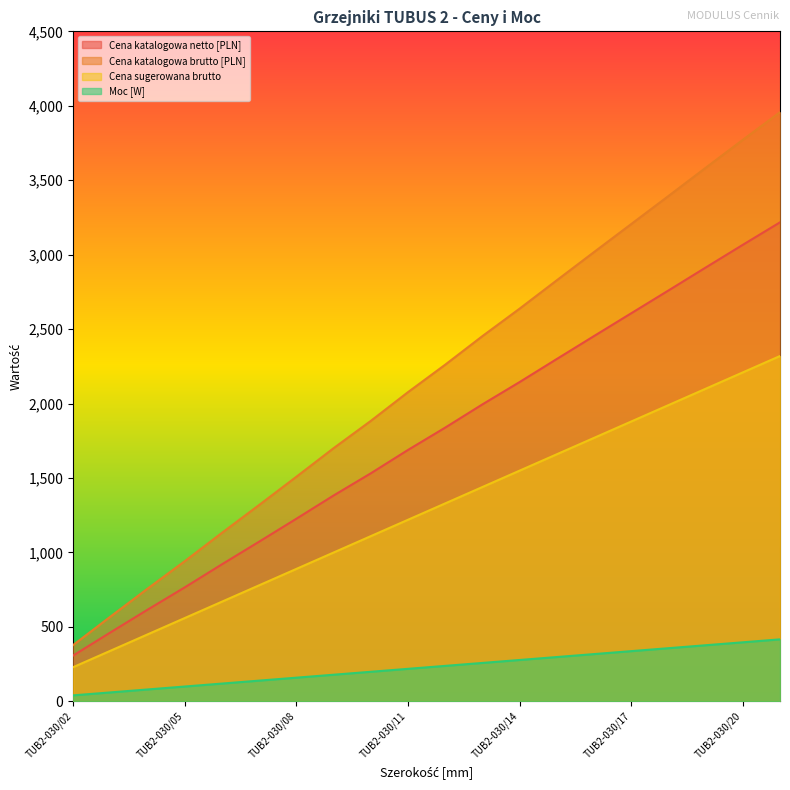

True or false: Cena sugerowana brutto and Cena katalogowa netto [PLN] intersect in this chart.

False